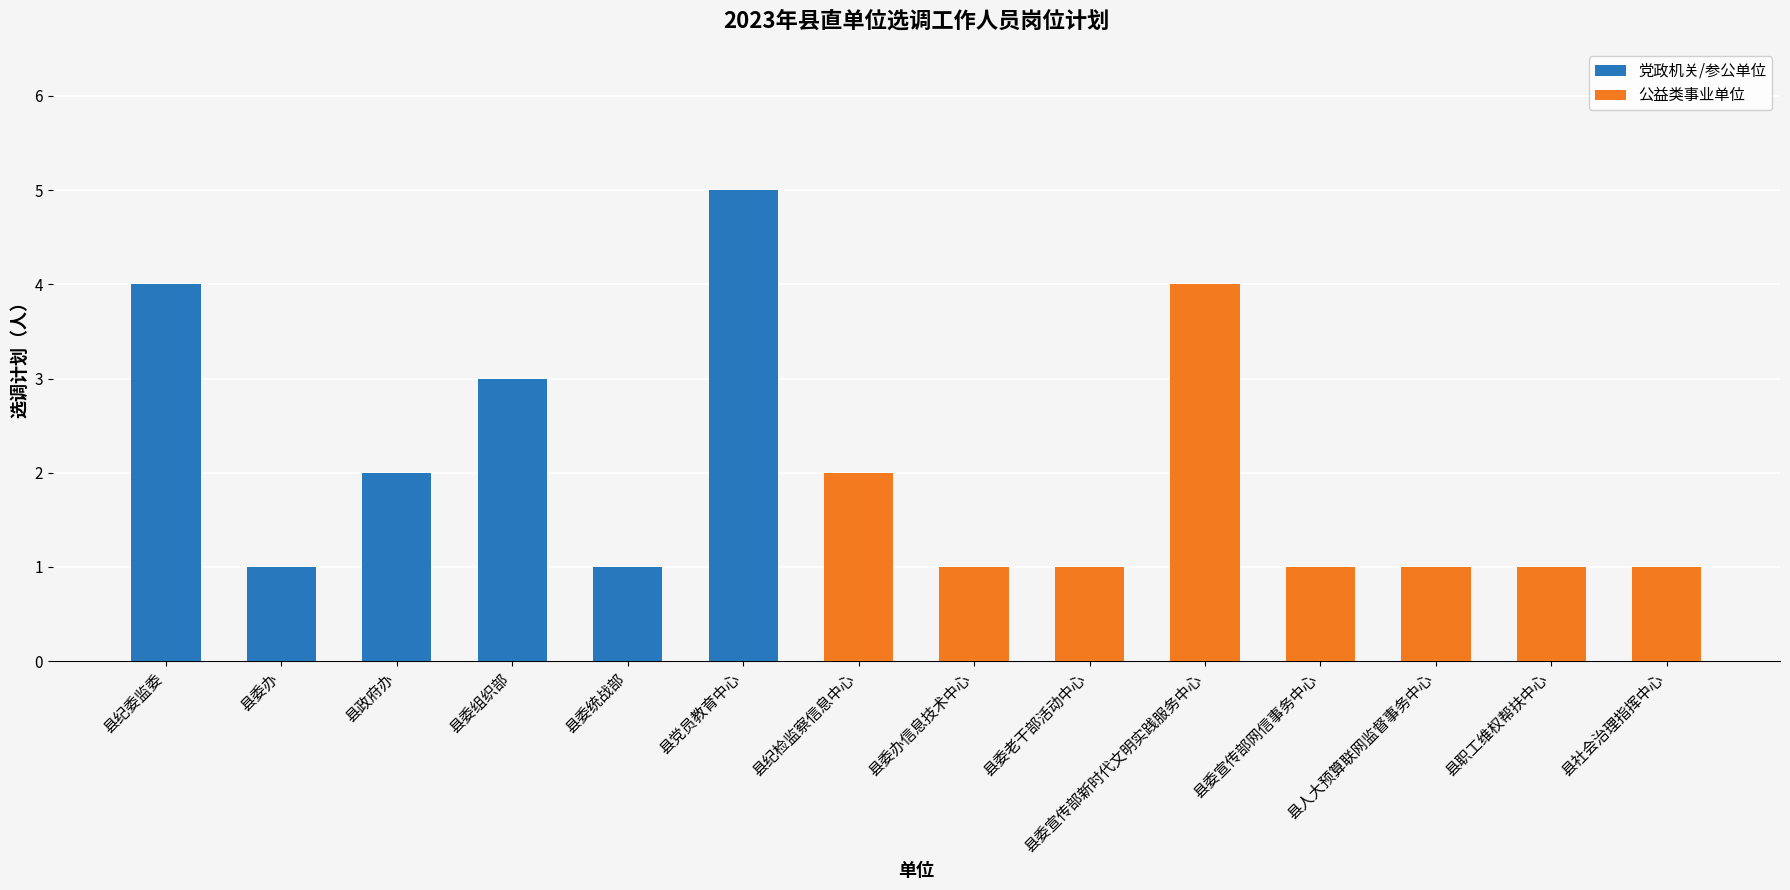

What is the label of the 10th bar from the left?

县委宣传部新时代文明实践服务中心